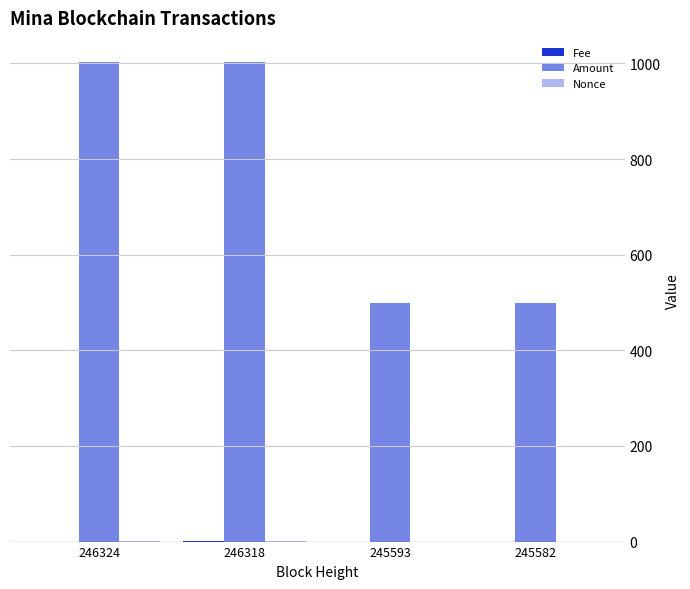

How many distinct data groups are displayed?

3